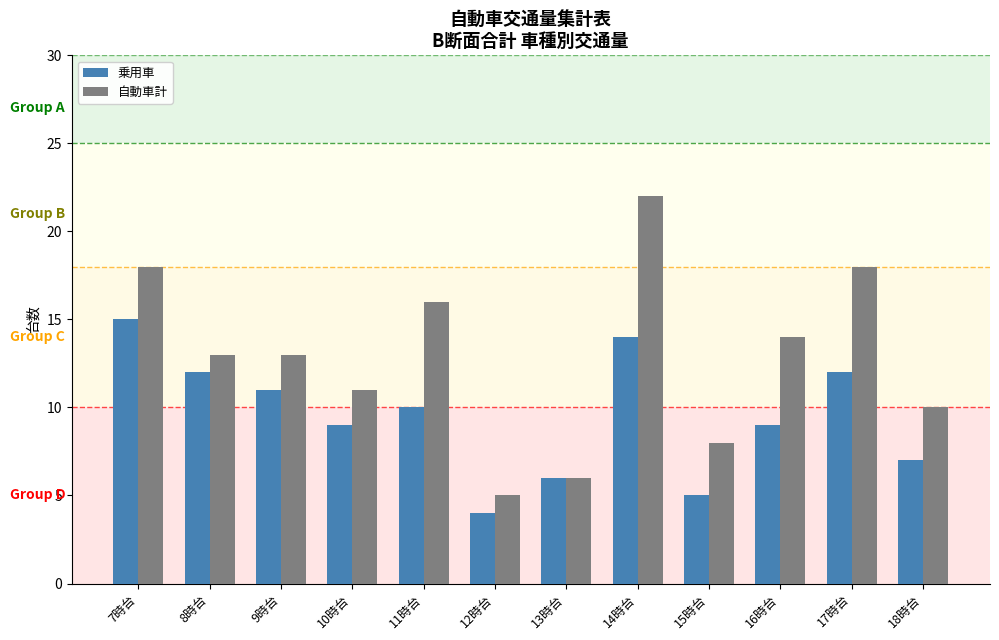

What is the sum of all 自動車計 values?

154